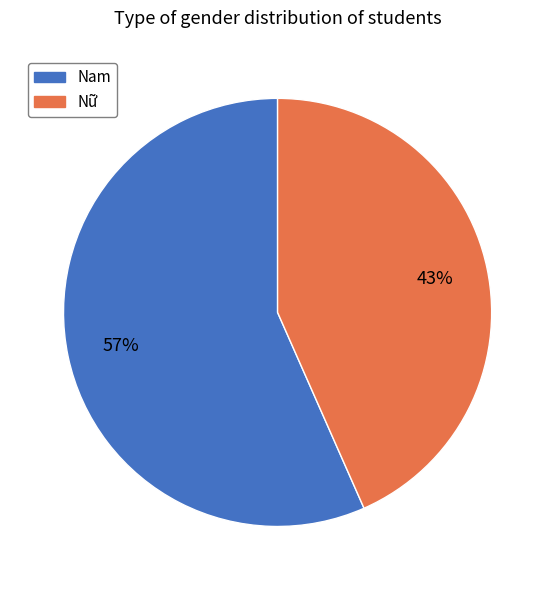

To the nearest percent, what is the average slice percentage?

50%